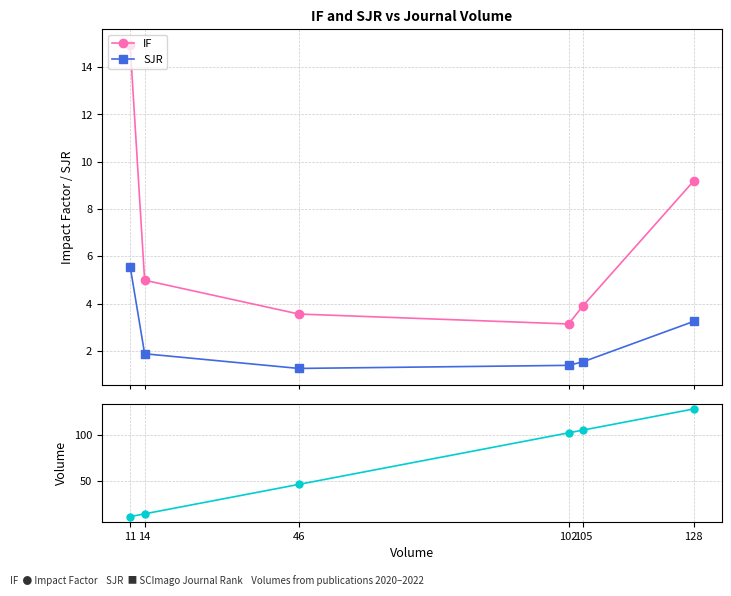

Does the chart have visible grid lines?

Yes